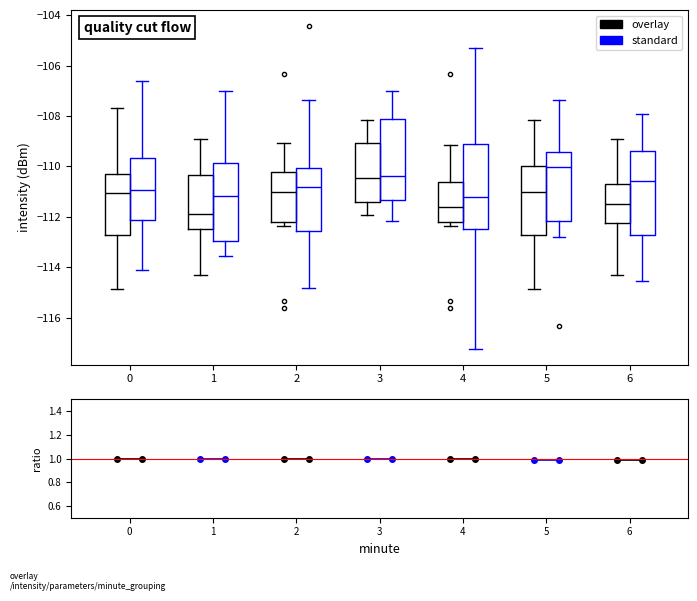

Which box has the lowest median line?

1 (overlay)